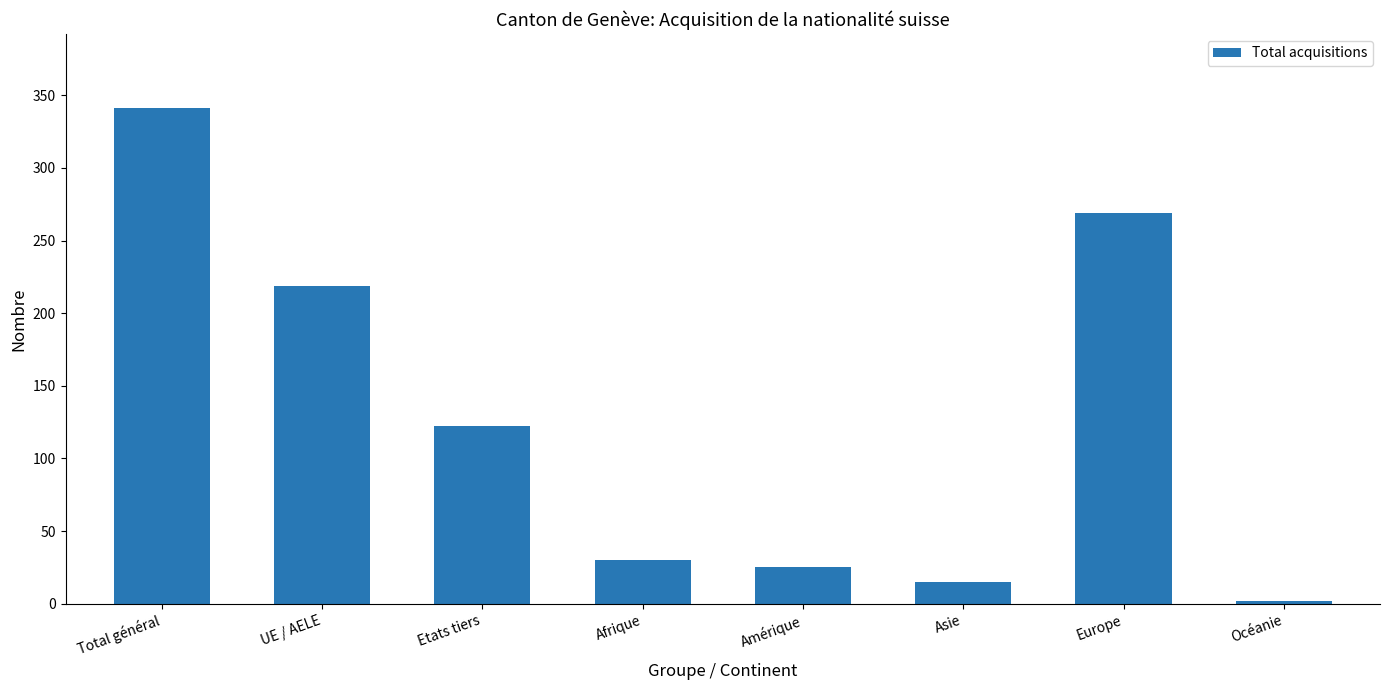

What is the greatest value displayed?

341